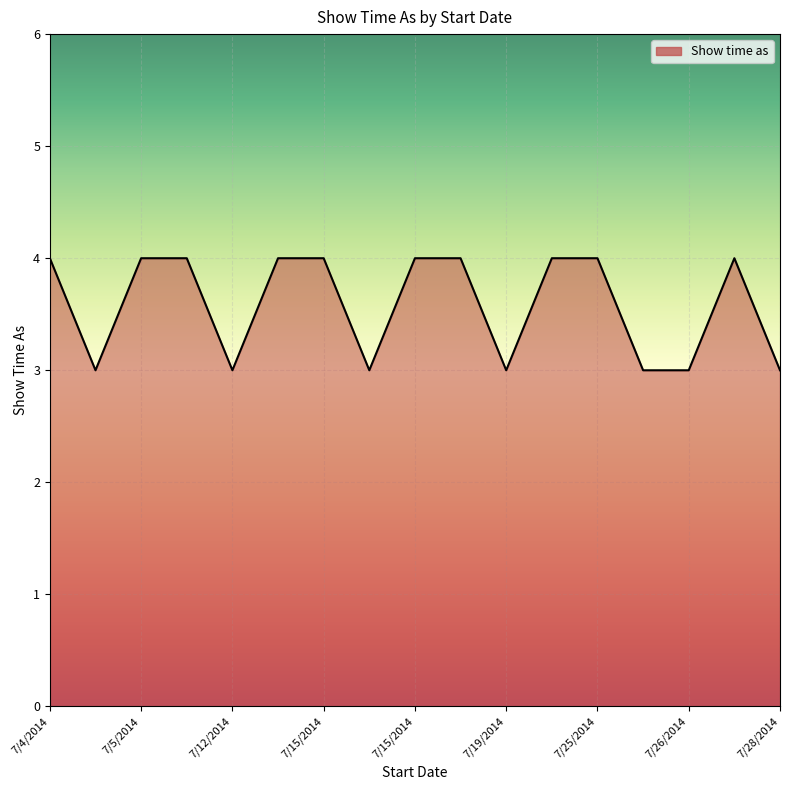

What is the smallest value displayed?

3